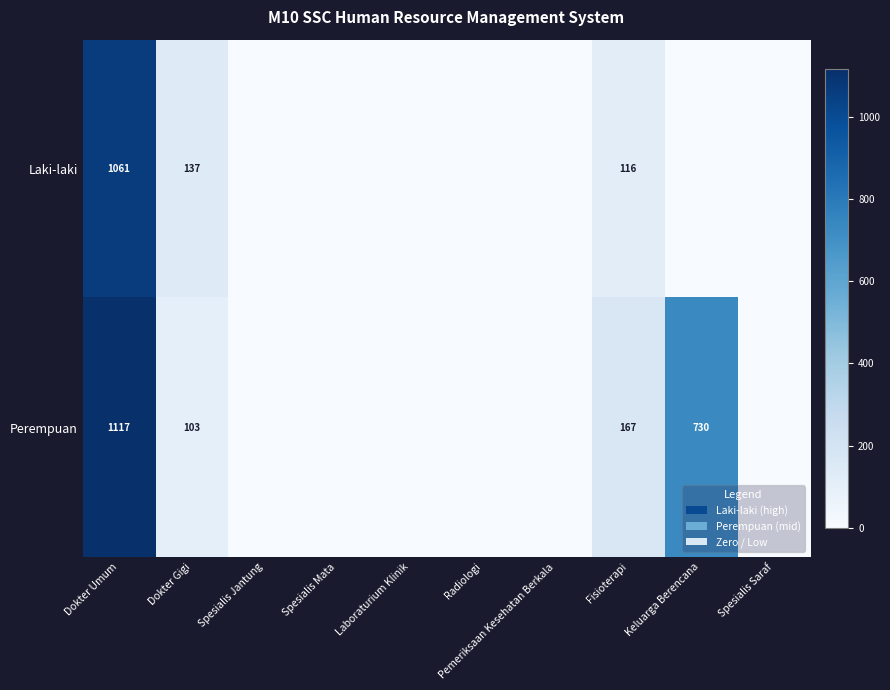

What is the difference between the Laki-laki values at Dokter Umum and Fisioterapi?

945